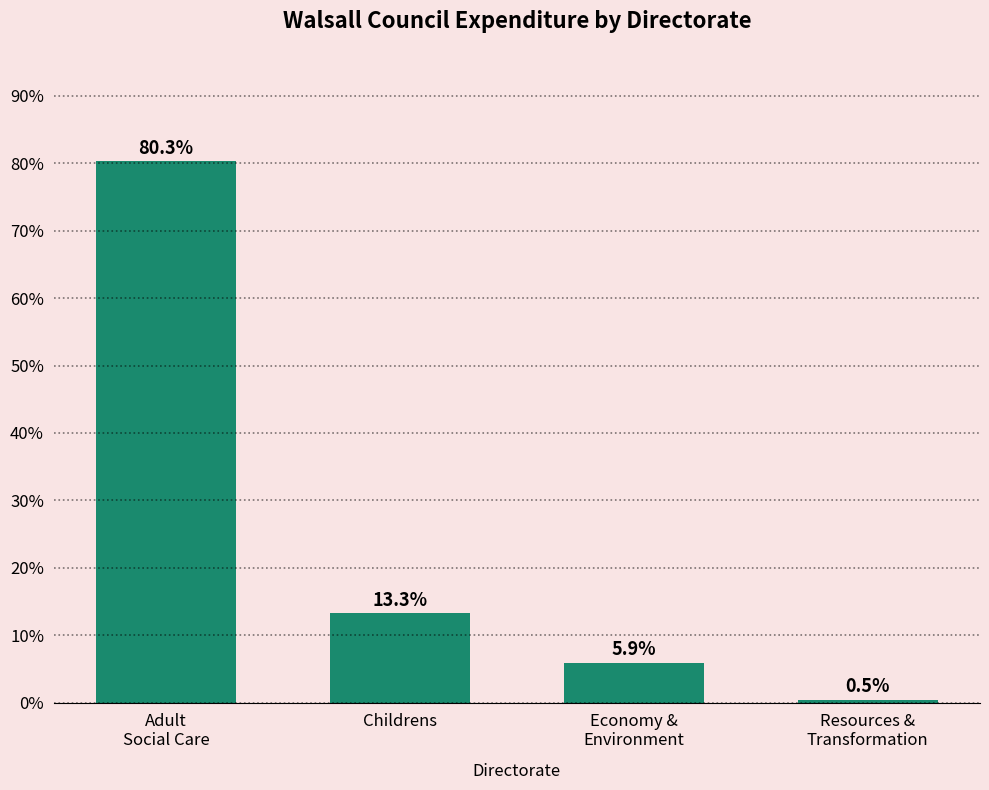

The value at Childrens is 13.3. True or false?

True